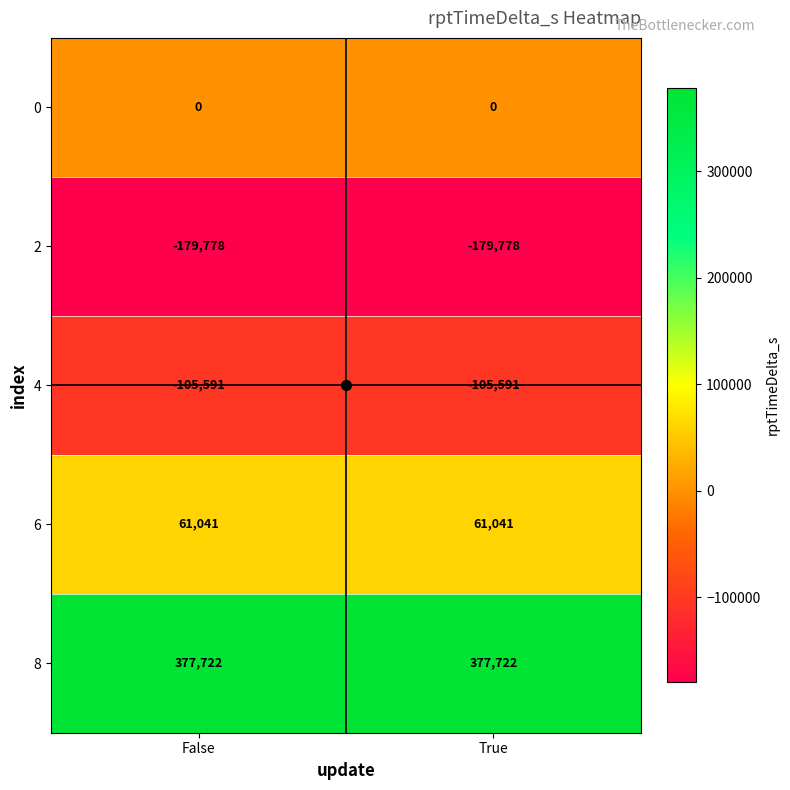

Rank the series at False from lowest to highest value.

2, 4, 0, 6, 8